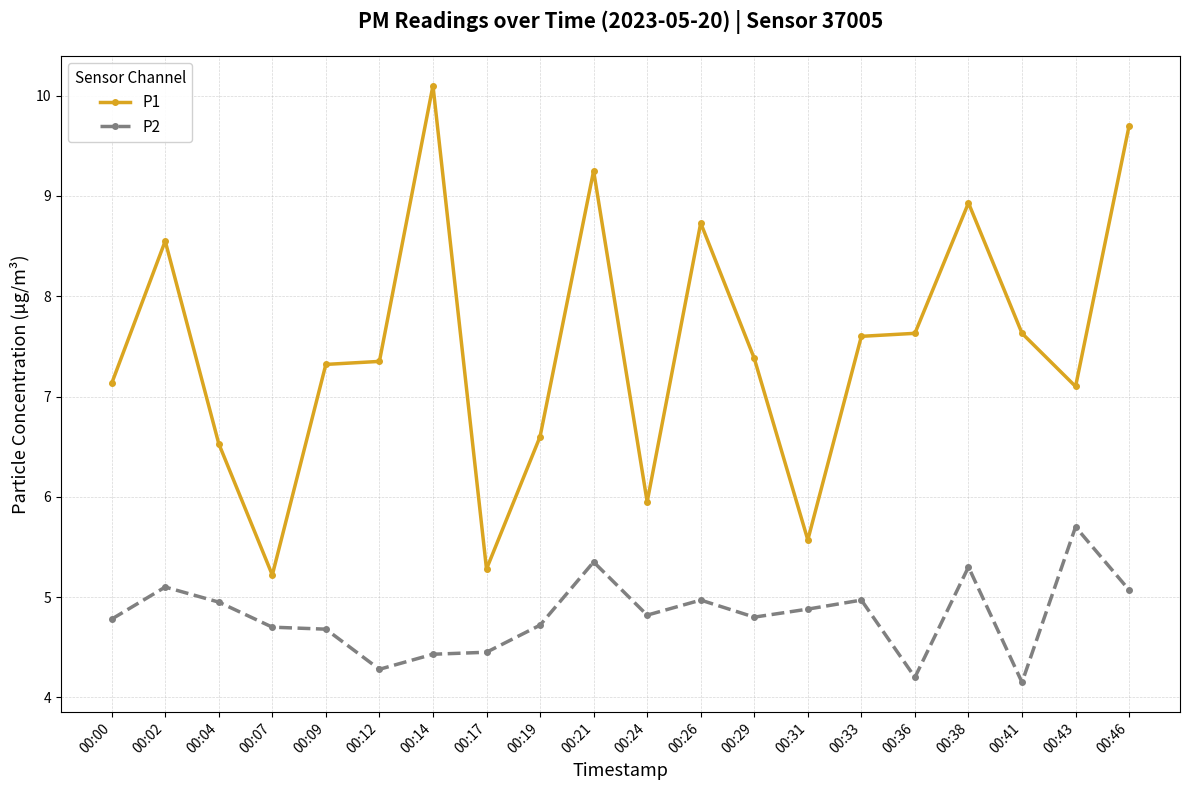

Where does the P1 series first go above 7?

00:00